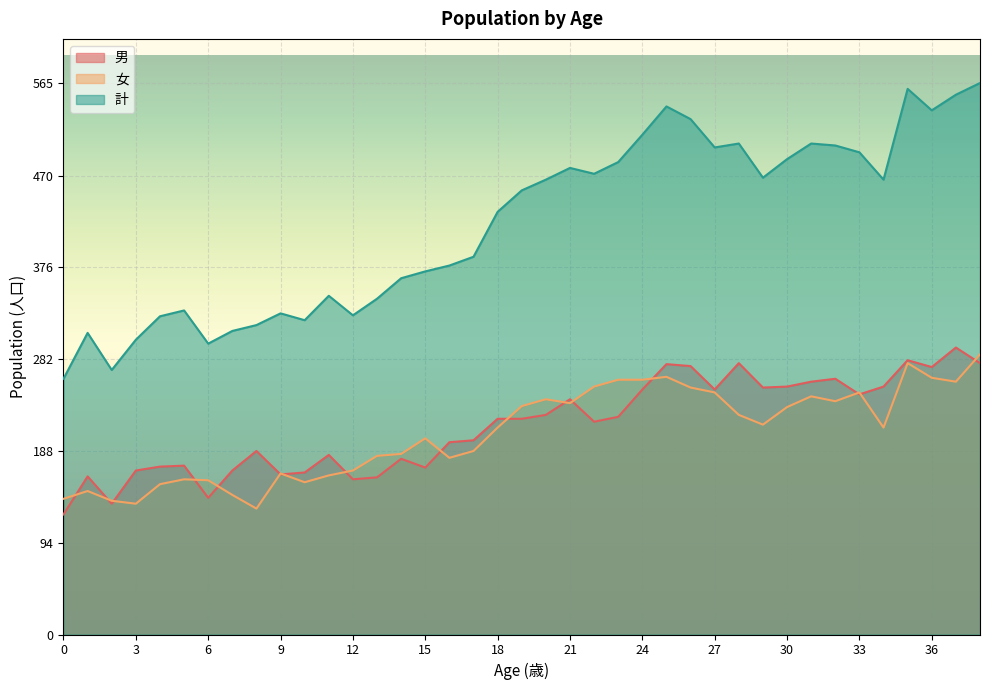

How many interior local valleys does the 計 series have?

9